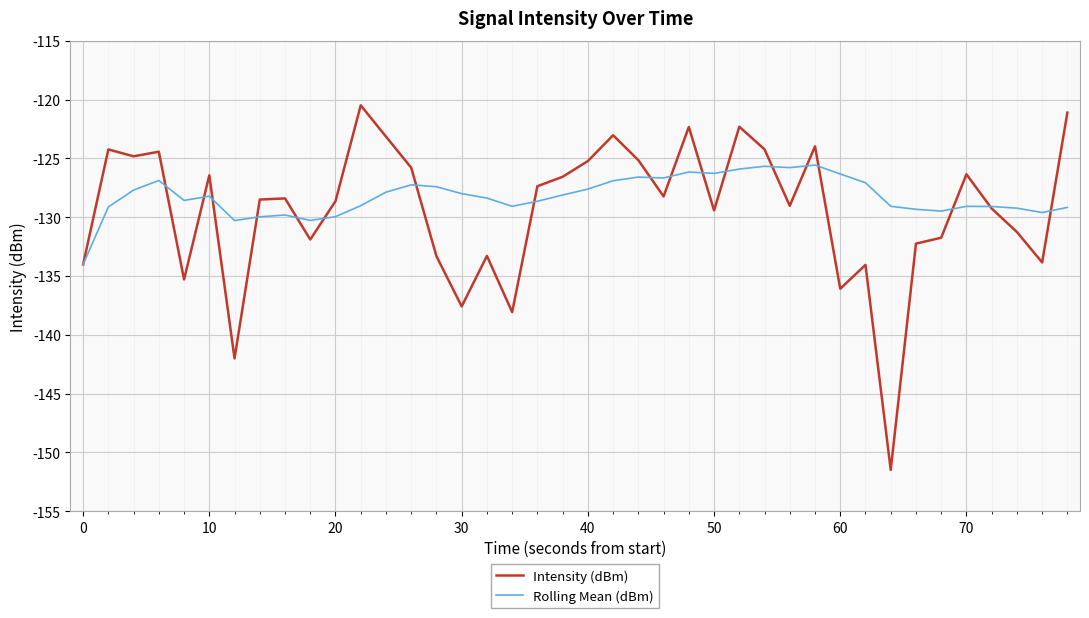

Which series has the widest spread of values?

Intensity (dBm)